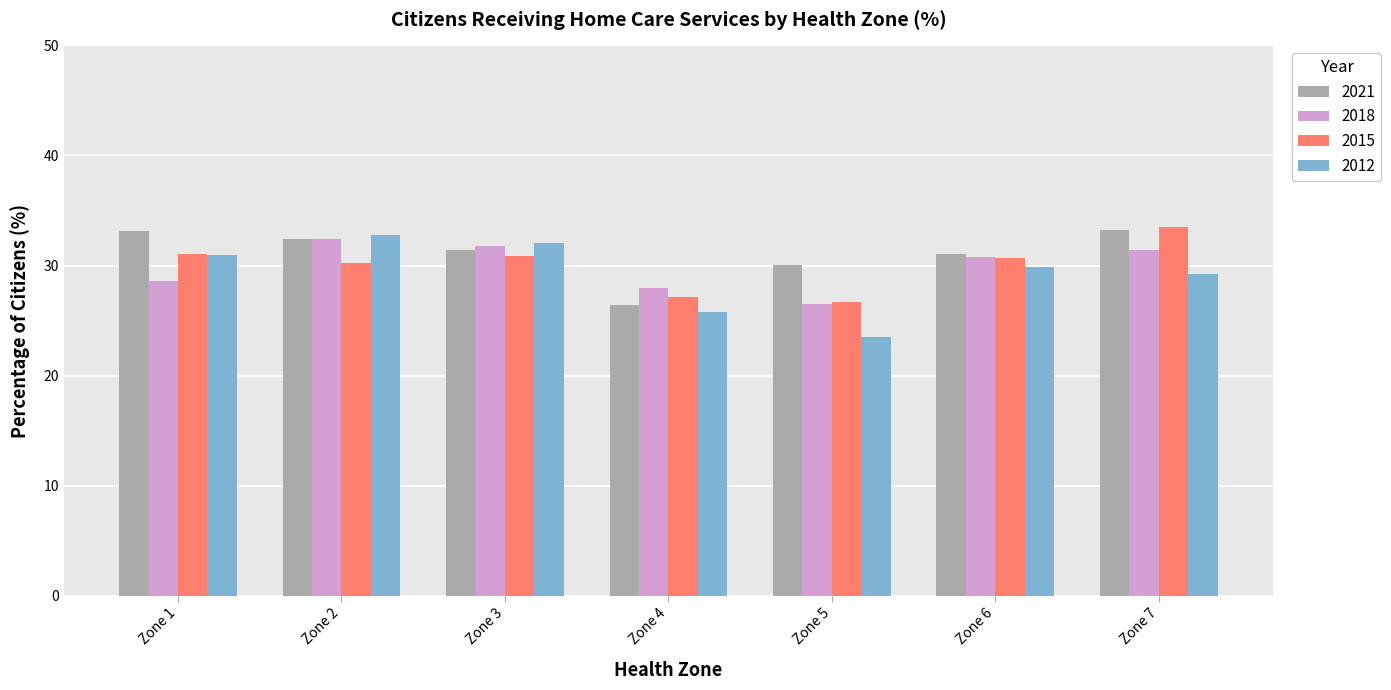

Which label corresponds to the smallest value in the chart?

Zone 5